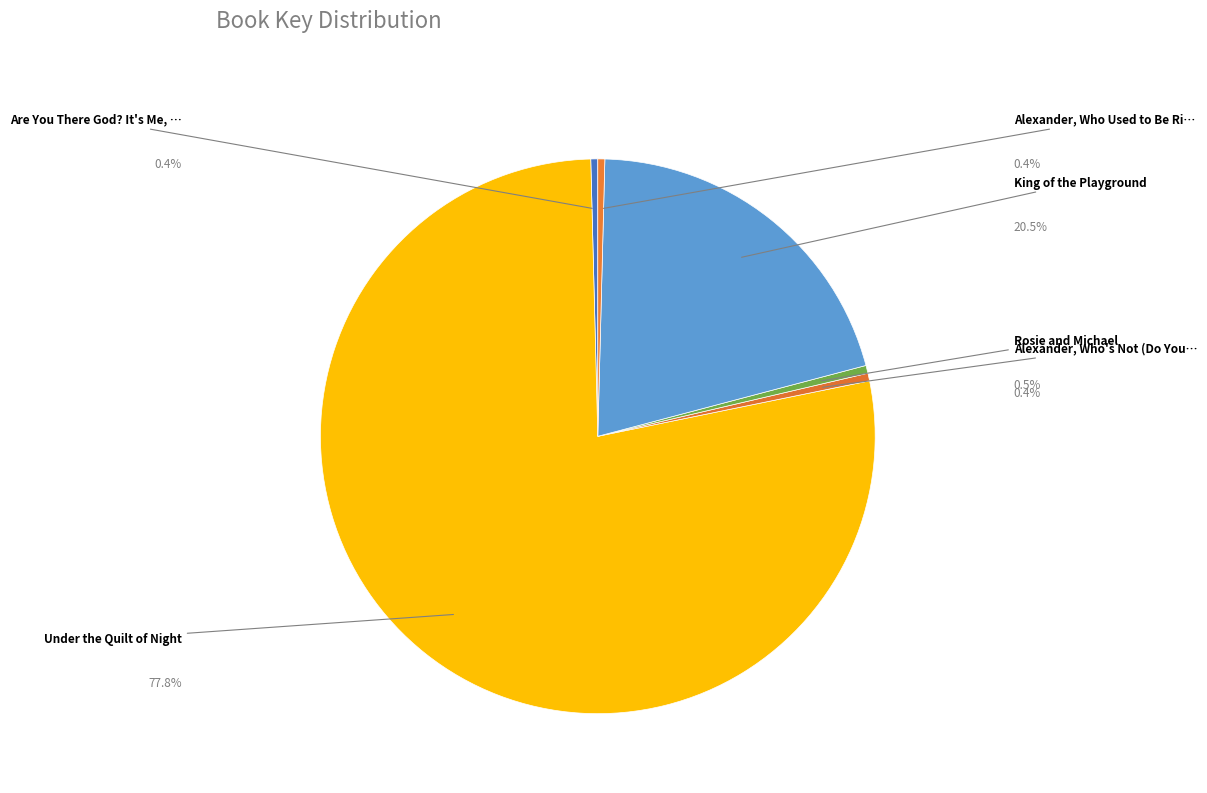

What is the largest slice in the pie chart?

Under the Quilt of Night